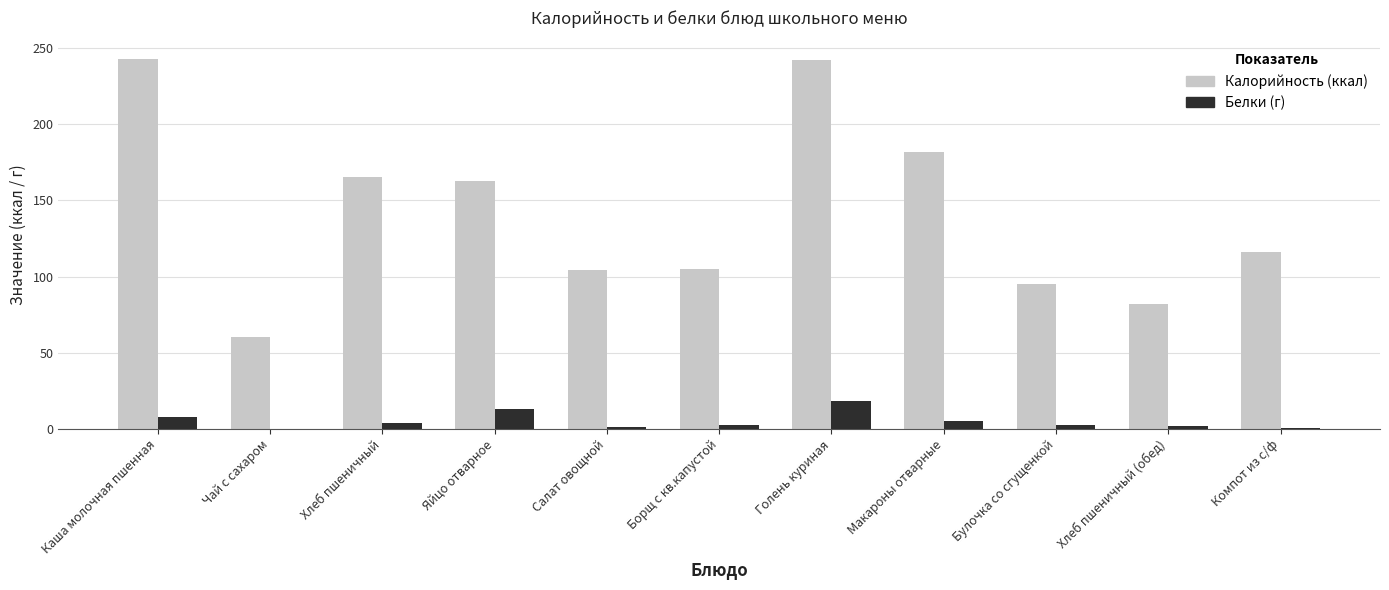

What is the total value across all series at Булочка со сгущенкой?

97.3